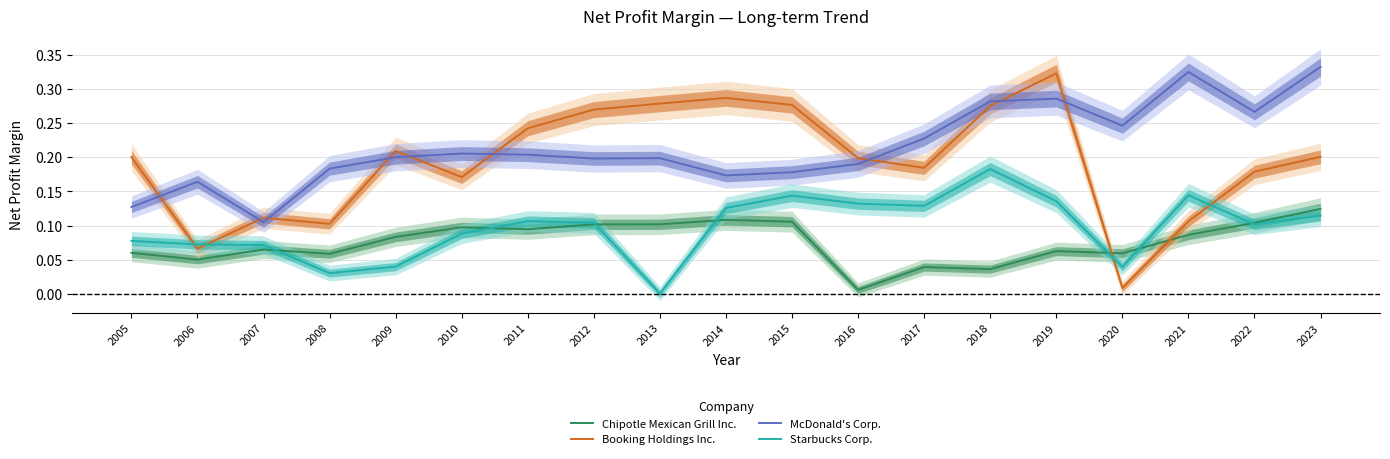

At 2022, list the series in order from largest to smallest.

McDonald's Corp., Booking Holdings Inc., Chipotle Mexican Grill Inc., Starbucks Corp.